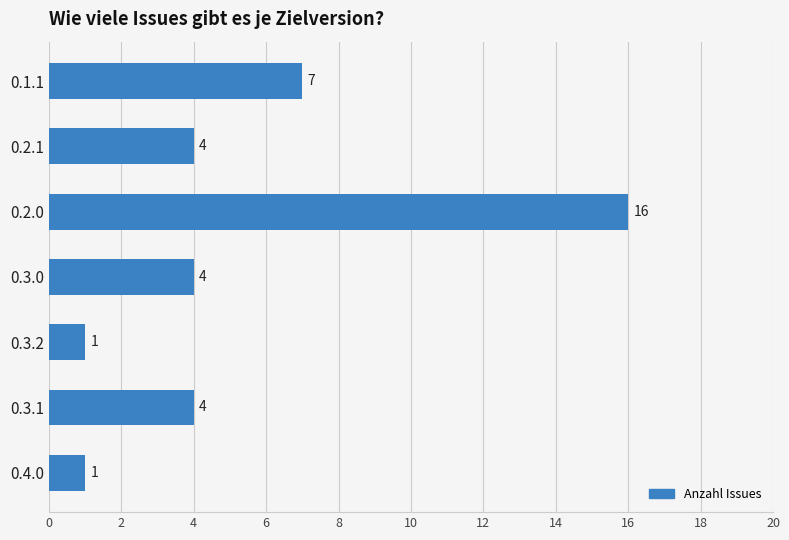

What is the average value?

5